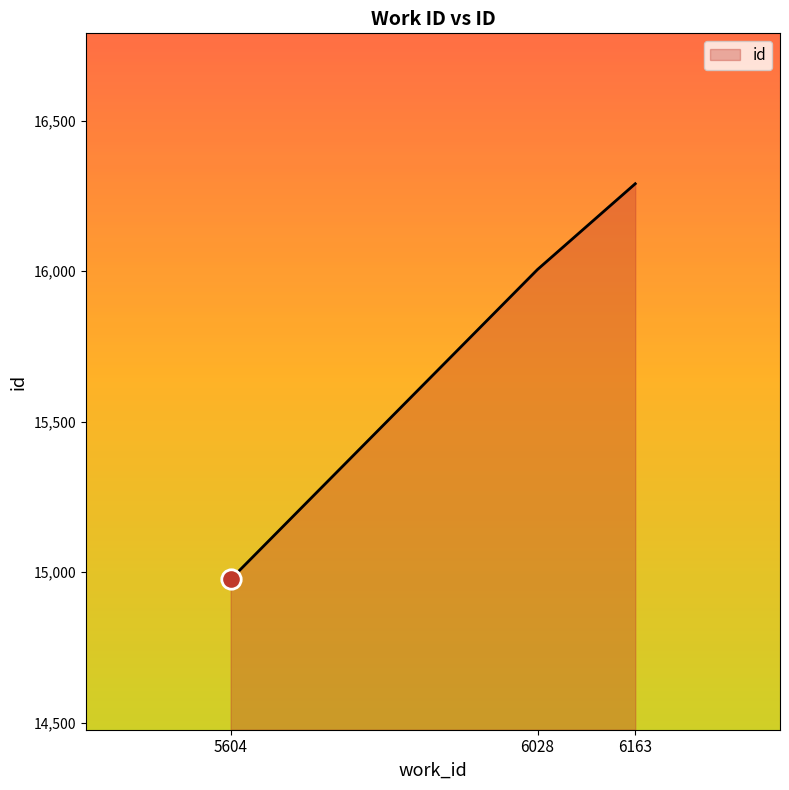

Reading left to right, extract all data points from this chart.

5604=14976	6028=16006	6163=16291